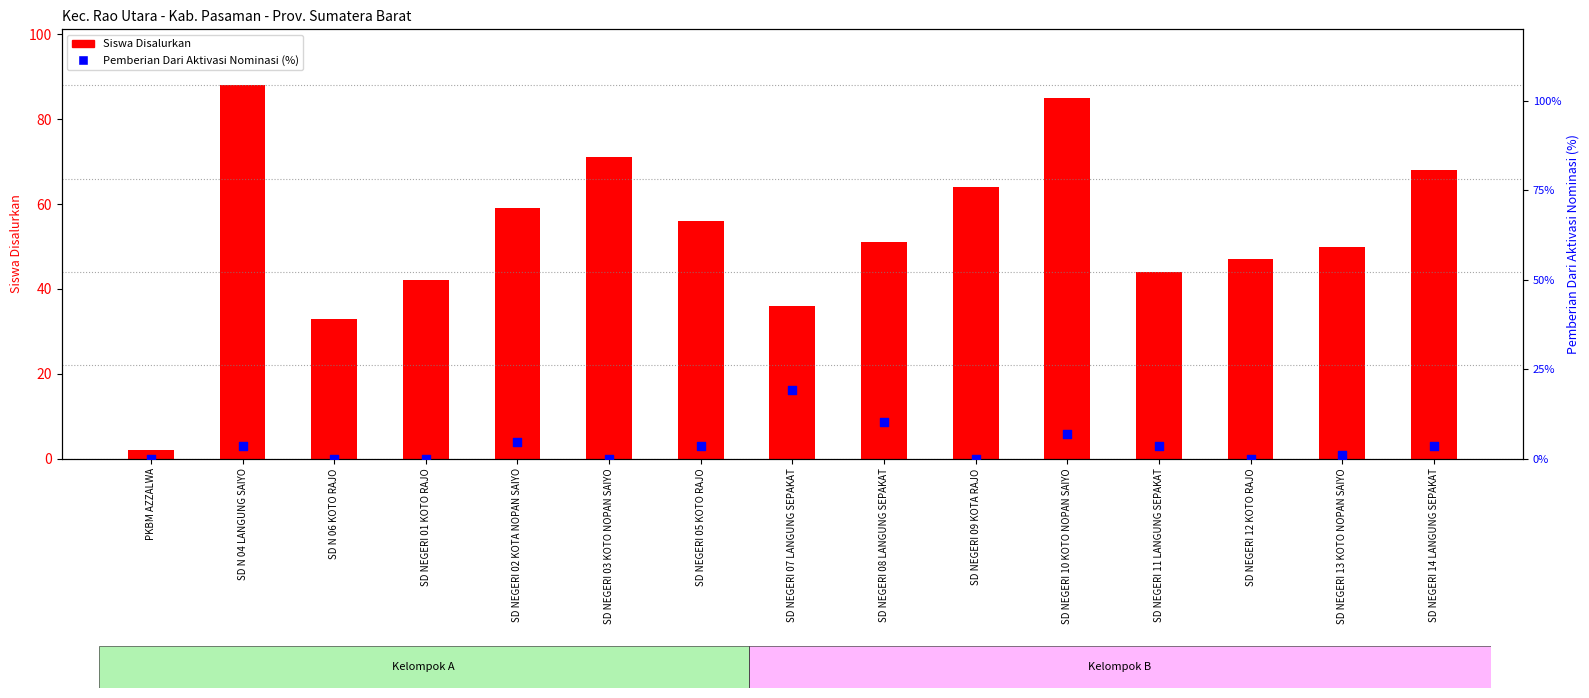

What is the total value across all series at SD NEGERI 14 LANGUNG SEPAKAT?

71.4